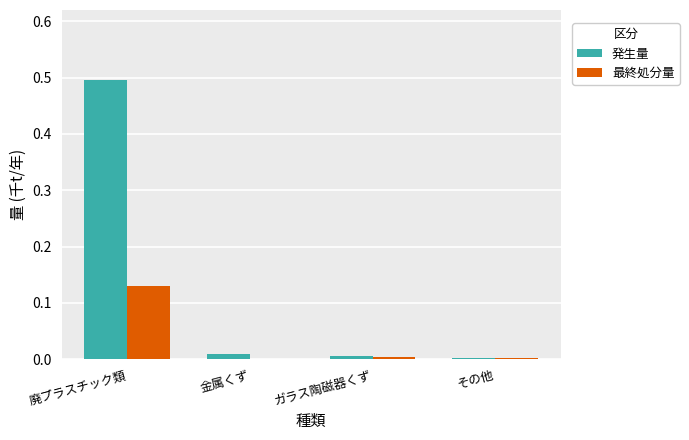

What is the total value across all series at 廃プラスチック類?

0.6